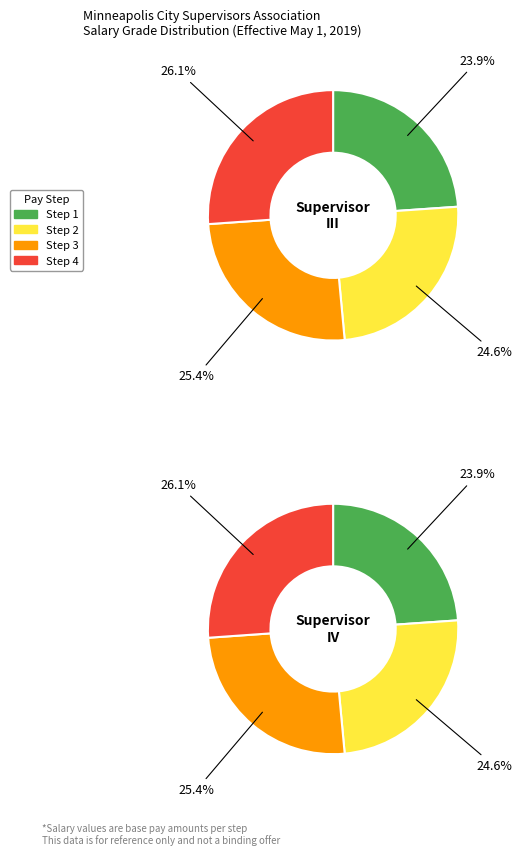

Which series changed the most between Step 2 and Step 3?

Supervisor IV